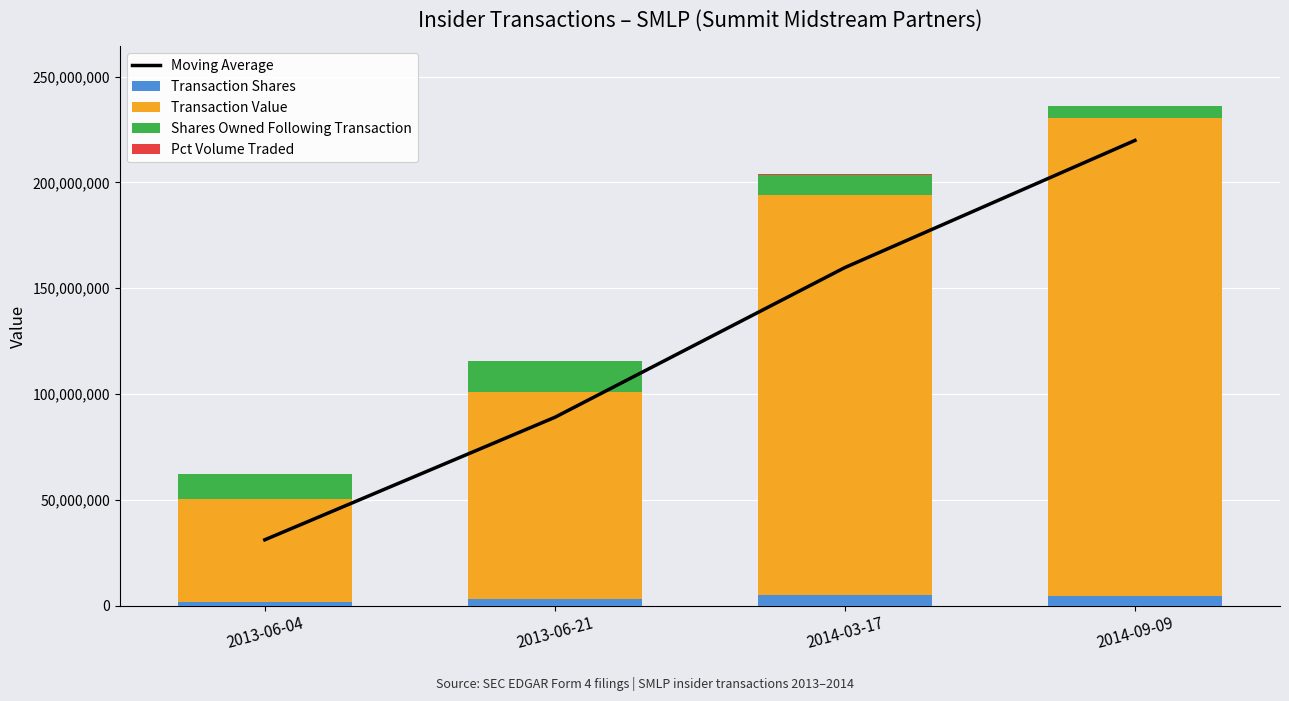

What is the difference between the maximum and minimum values in the Moving Average series?

188784503.0